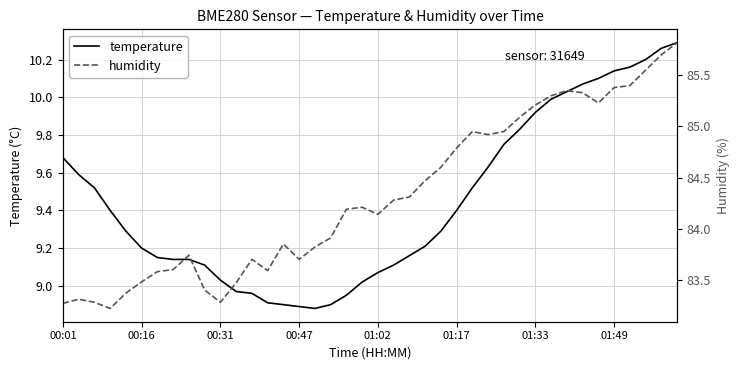

Where does the humidity series first go above 84?

18